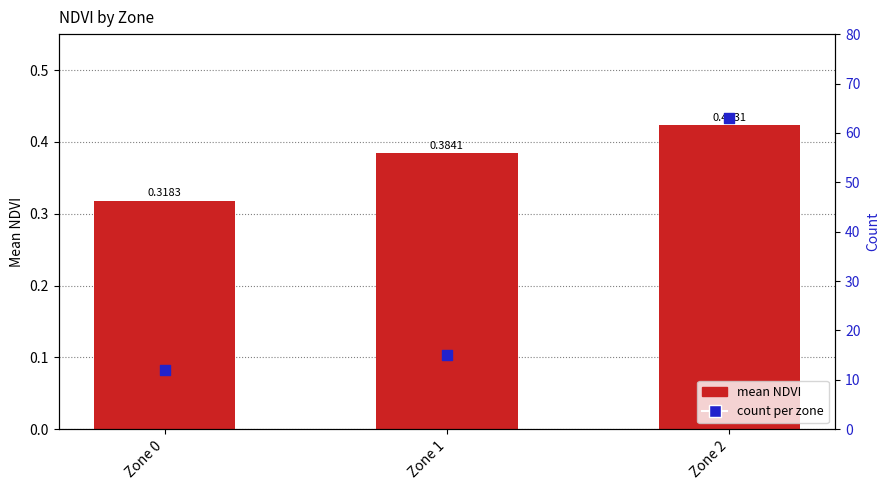

What is the total value across all series at Zone 0?

12.3